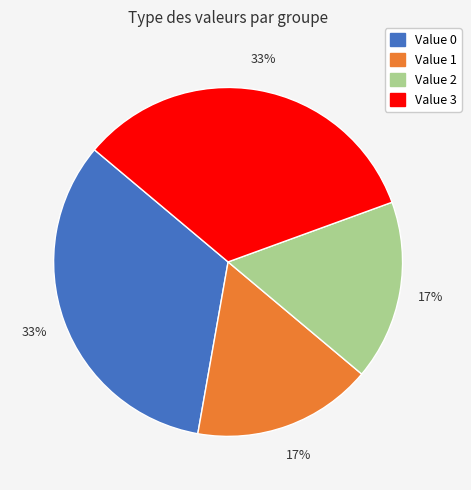

To the nearest percent, what is the average slice percentage?

25%